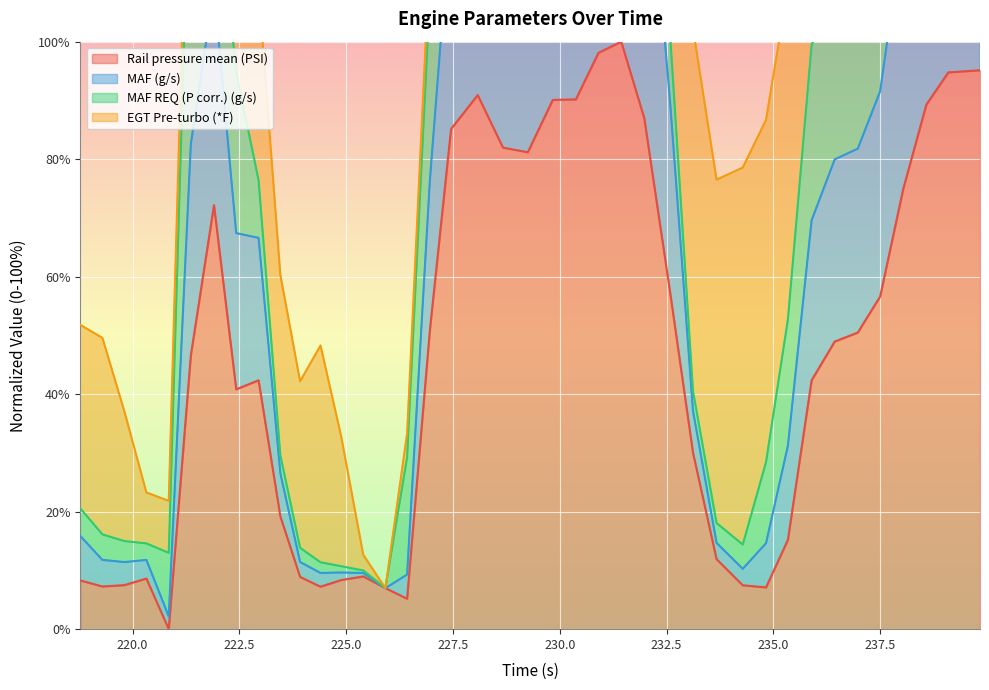

At which label is MAF (g/s) closest to 151?

228.672